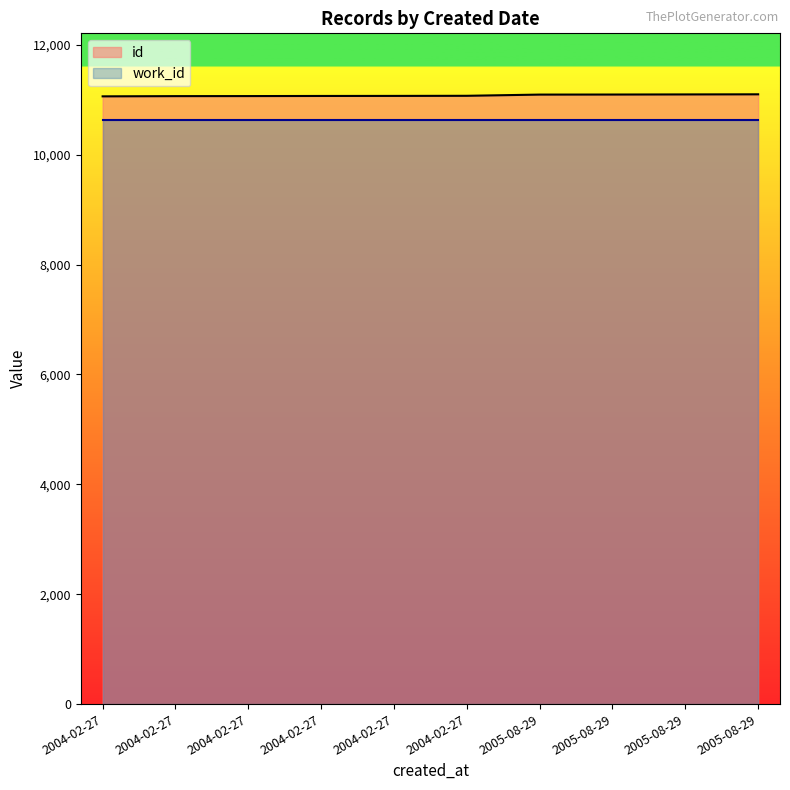

How many data points are above 11071?

4